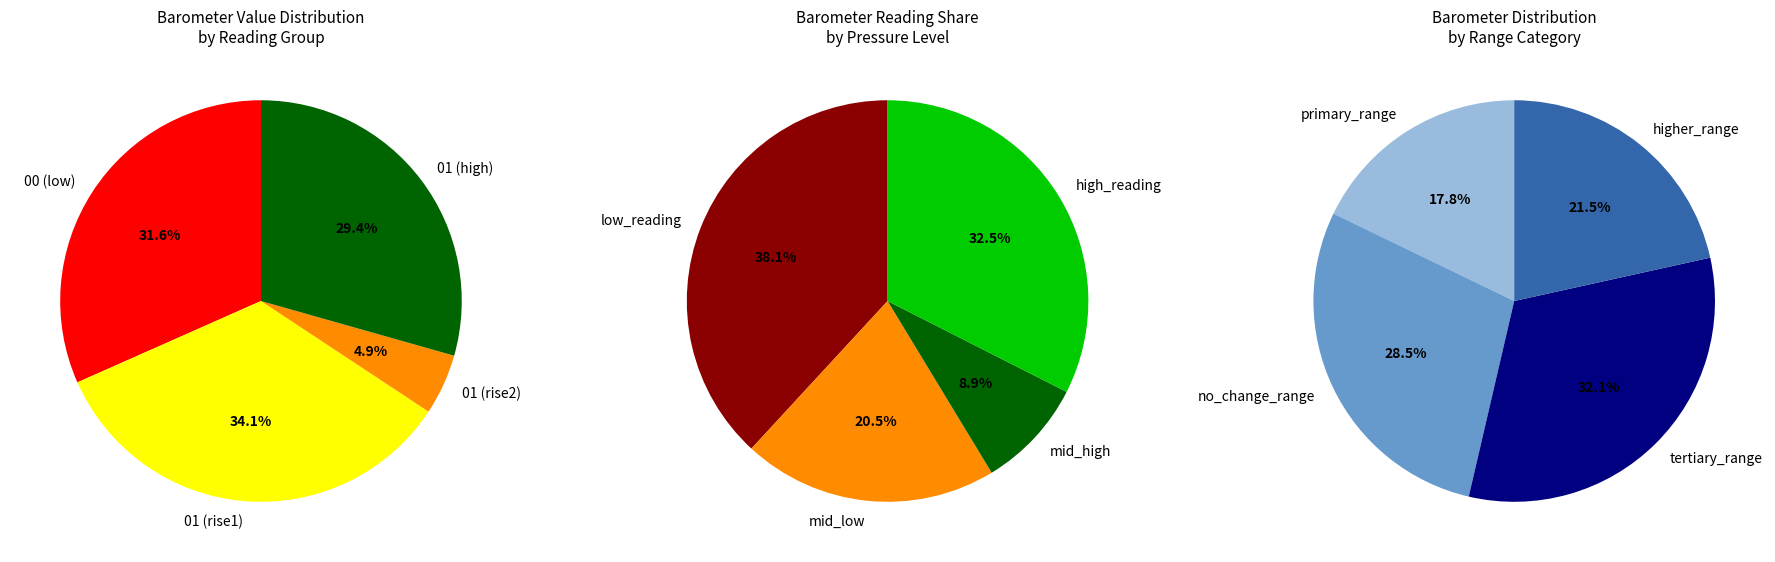

Does Hour 0 (51) account for over 50% of the chart?

No